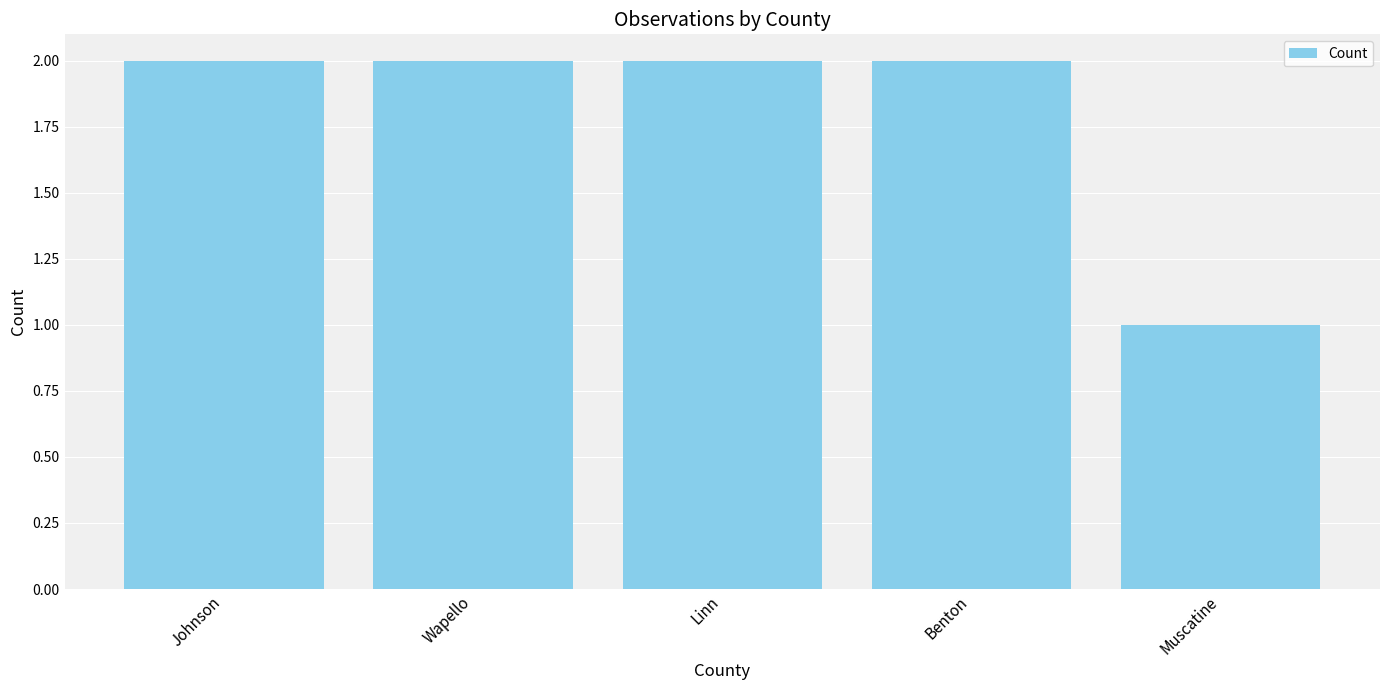

Is it true that the value at Wapello is 2?

True